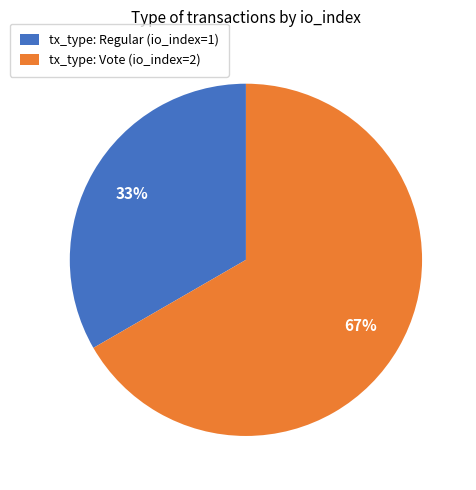

Which slice is the smallest?

tx_type: Regular (io_index=1)